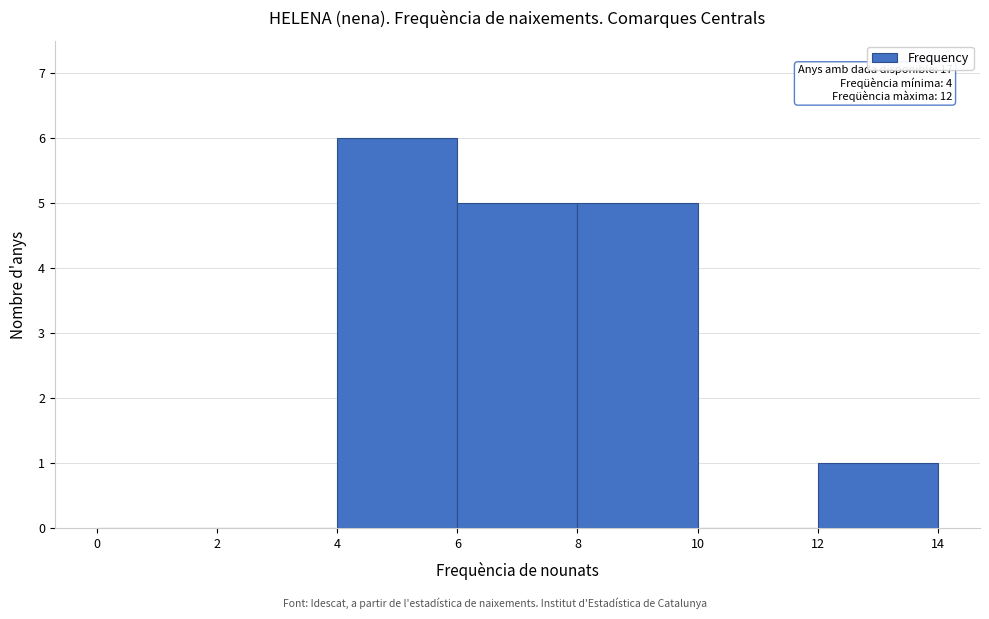

Over which range of the x-axis is the bar tallest?

4 to 6